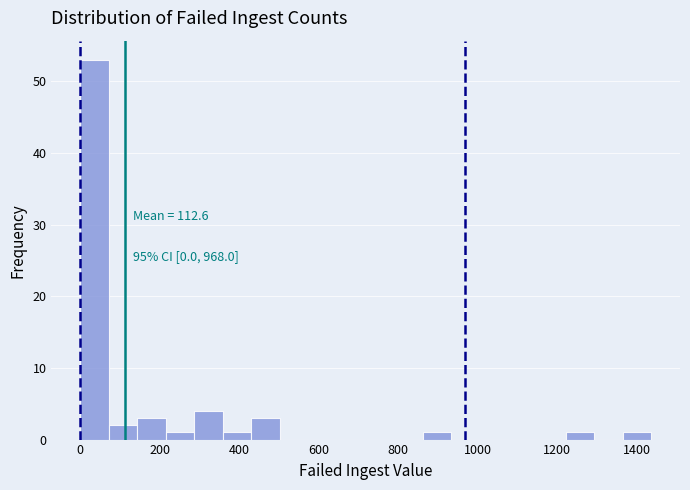

Read against the x-axis, roughly where is the centre of the tallest bar?

40